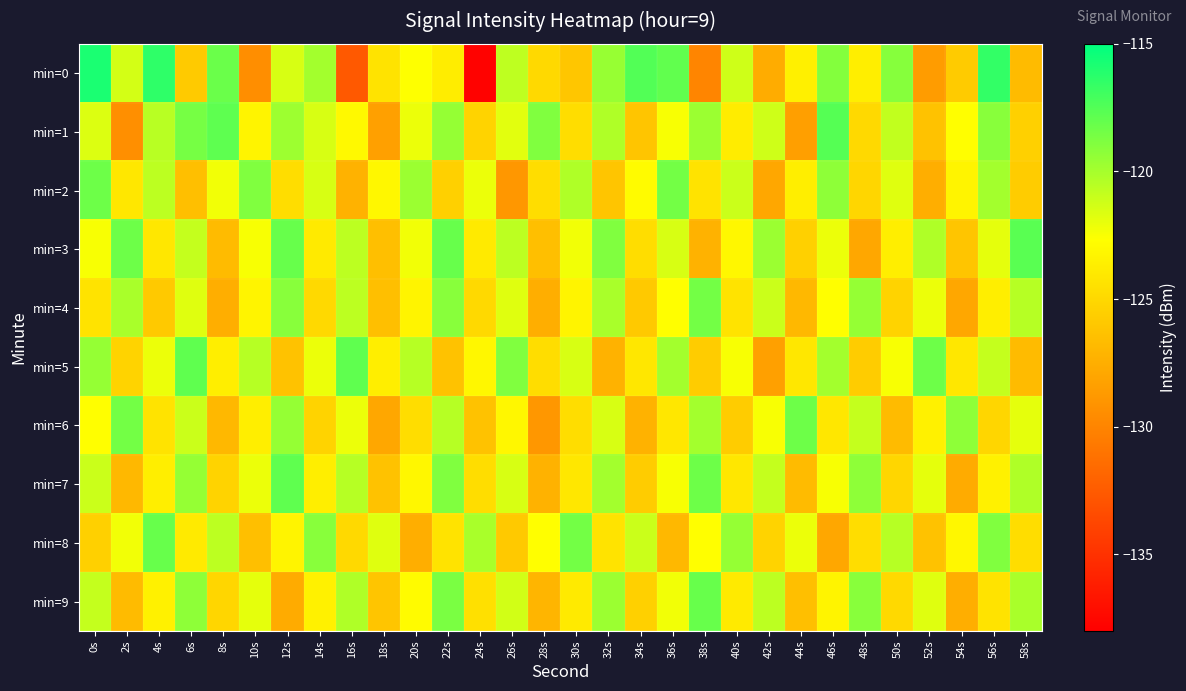

Between 28s and 44s, which series saw the biggest shift?

min=6